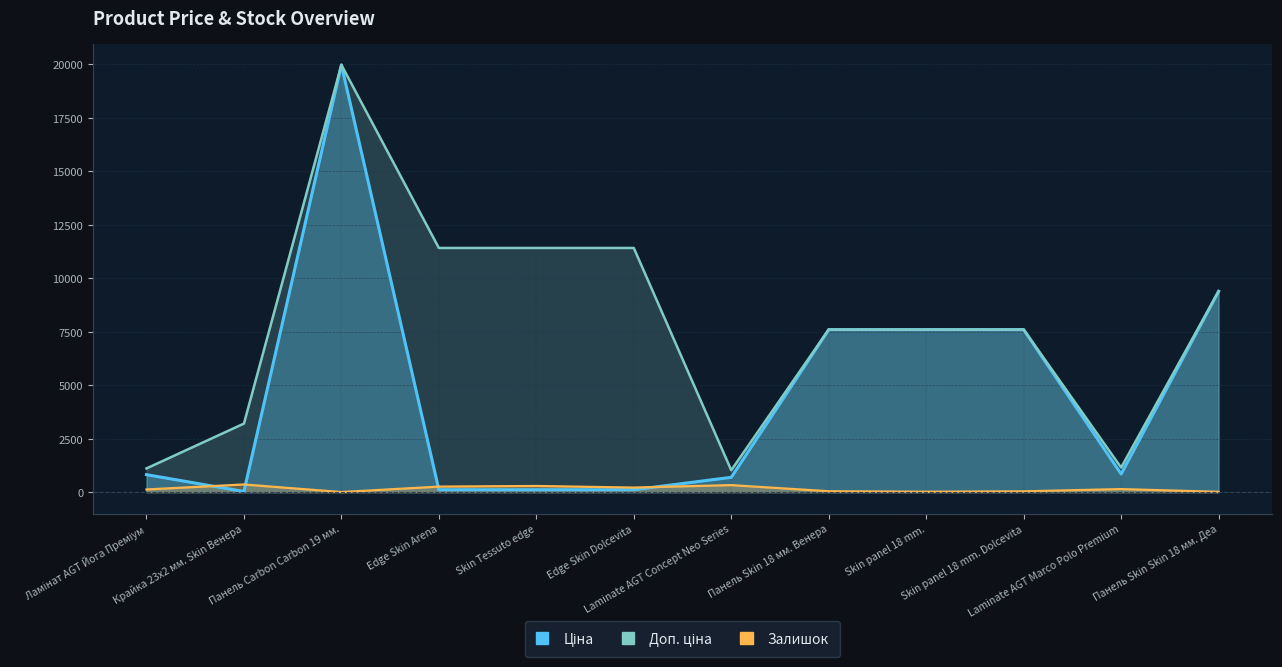

Which category has the lowest value in the Залишок series?

Панель Carbon Carbon 19 мм.